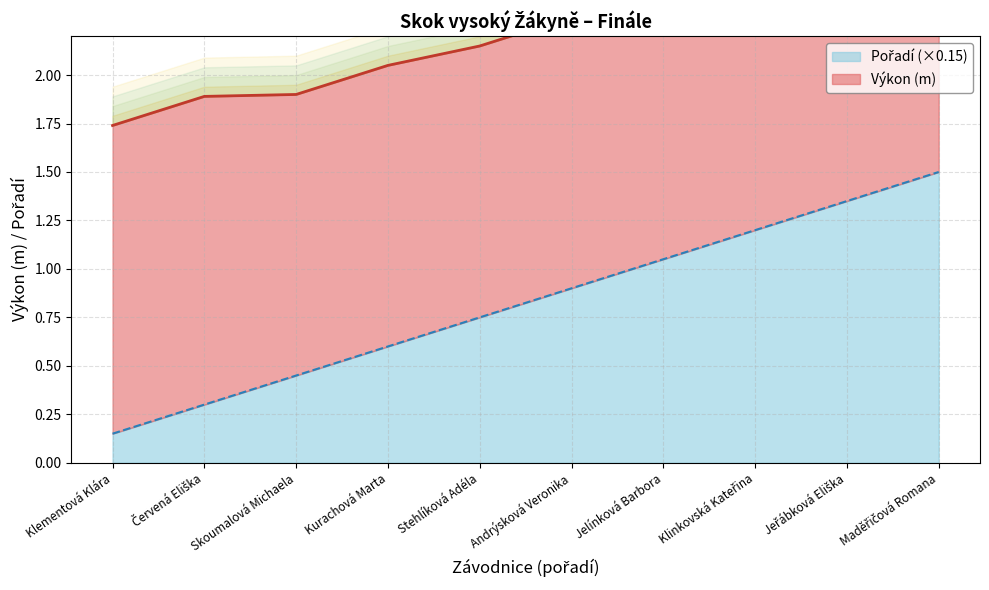

The chart shows a value of 0.9 at Andrýsková Veronika. True or false?

True